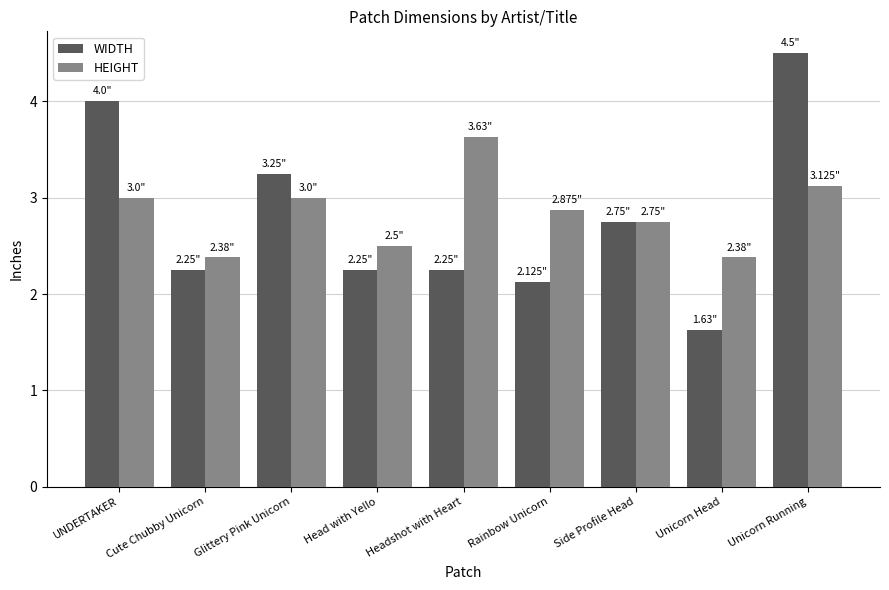

What is the difference between the maximum and minimum values in the WIDTH series?

2.9